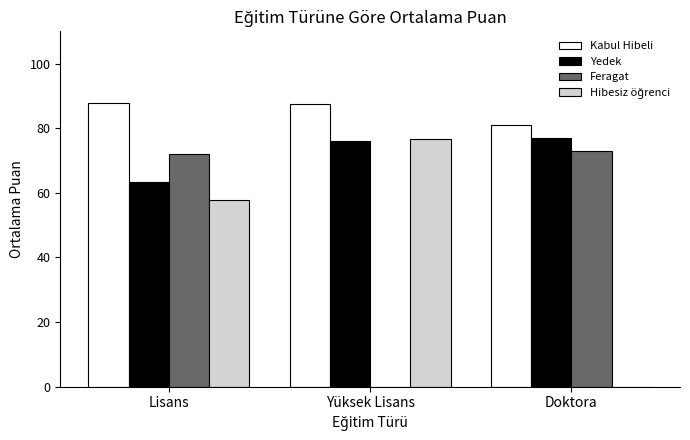

Which series has the largest total across all categories?

Kabul Hibeli